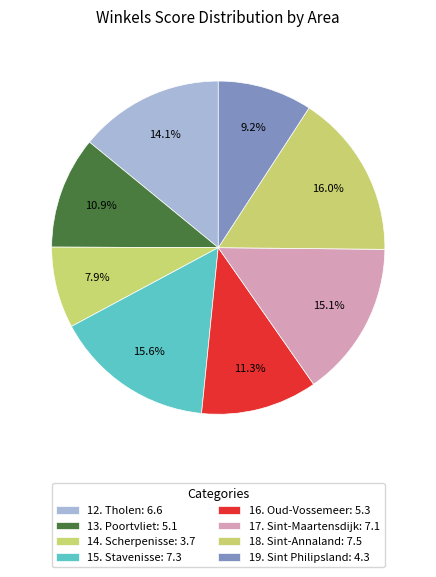

How many segments does this pie chart have?

8